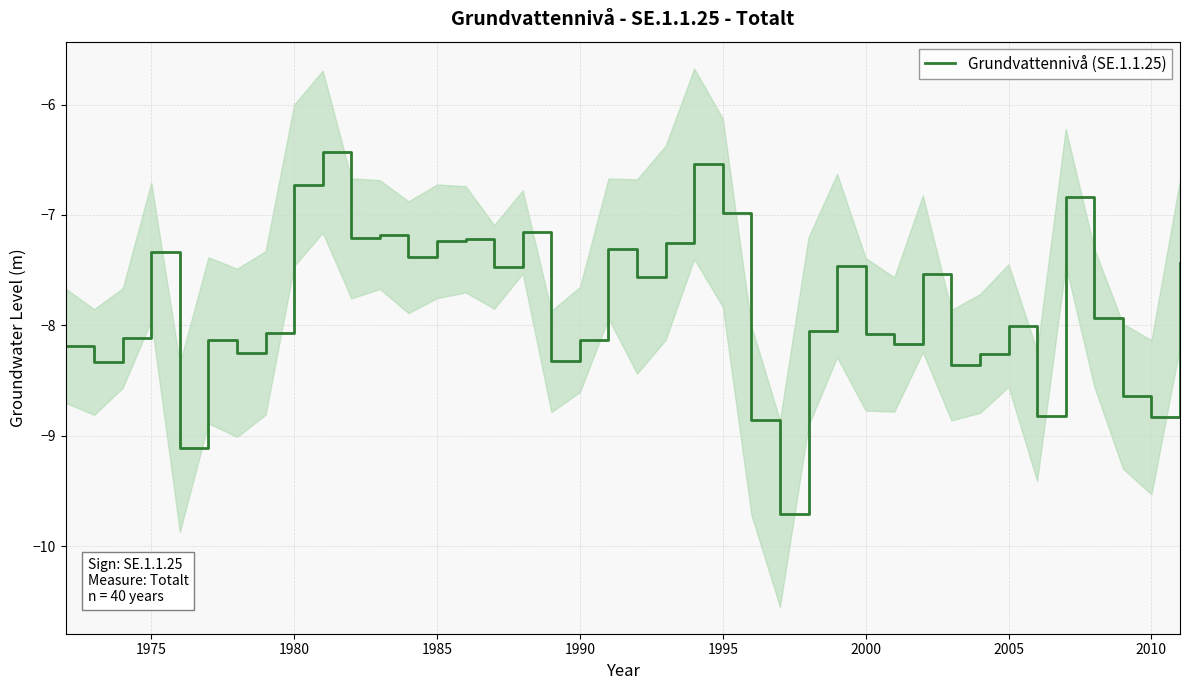

What is the sum of all values?

-312.6